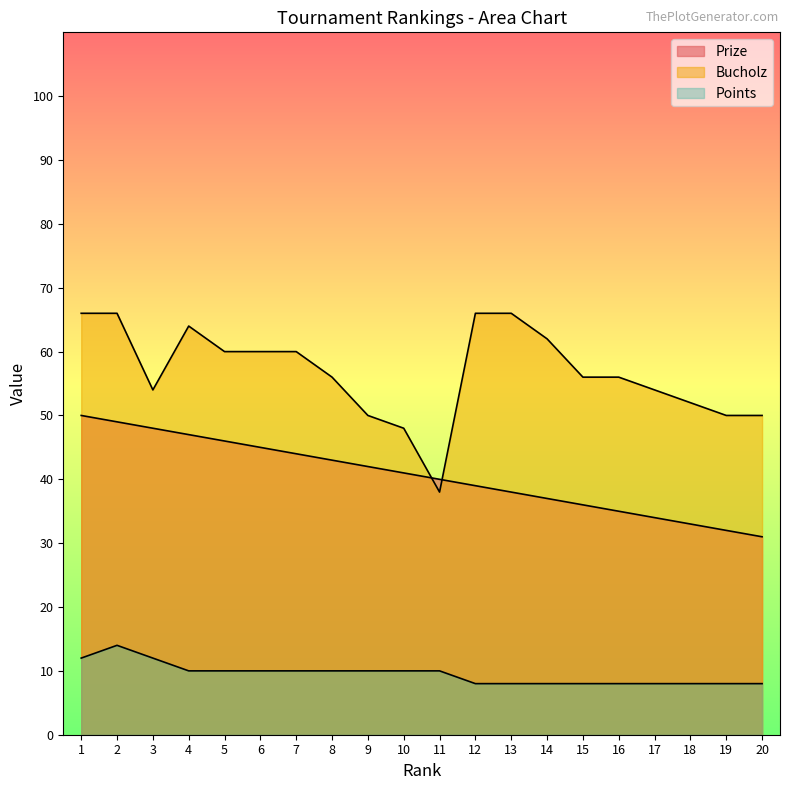

Is the value of Points at 14 greater than the value of Prize at 16?

No